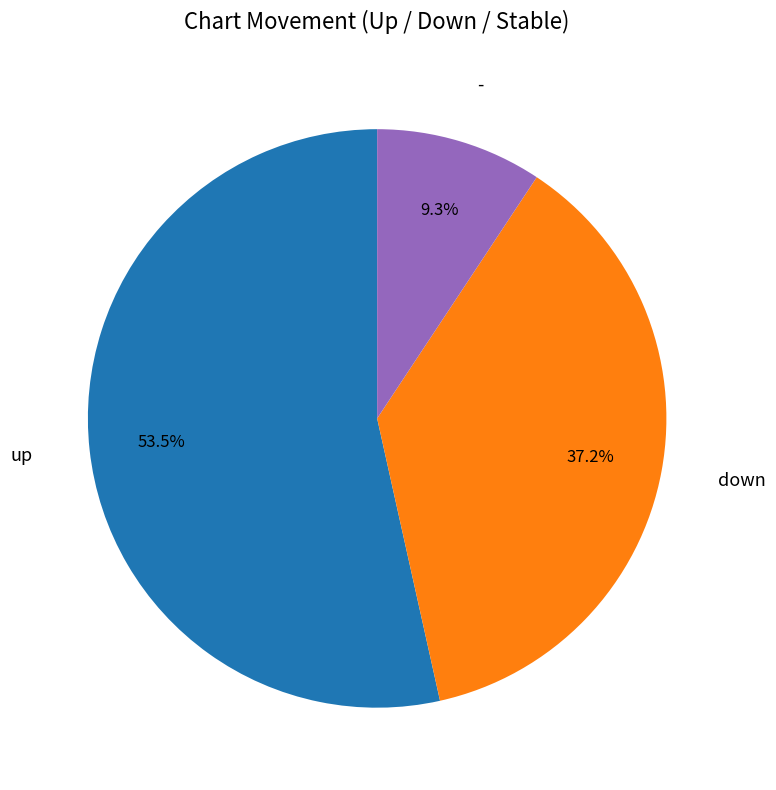

Is there a majority slice in this chart?

Yes